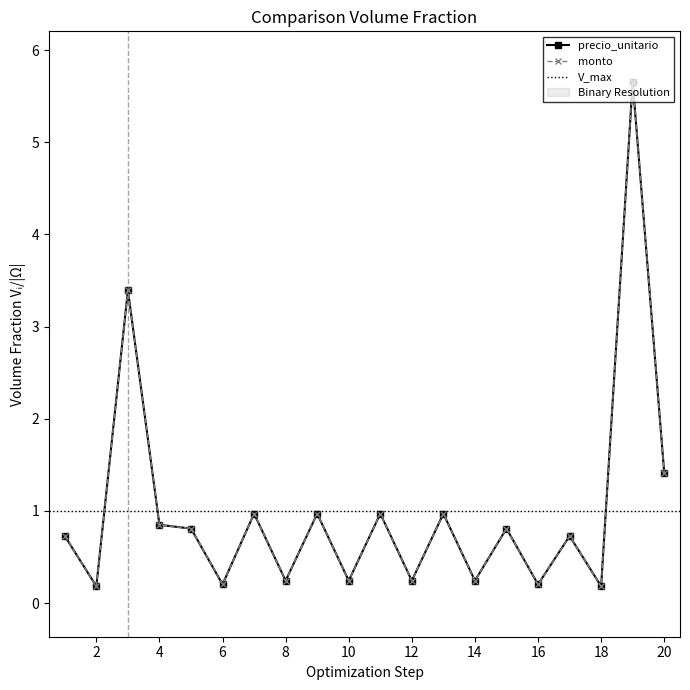

What is the minimum value shown in the chart?

0.2